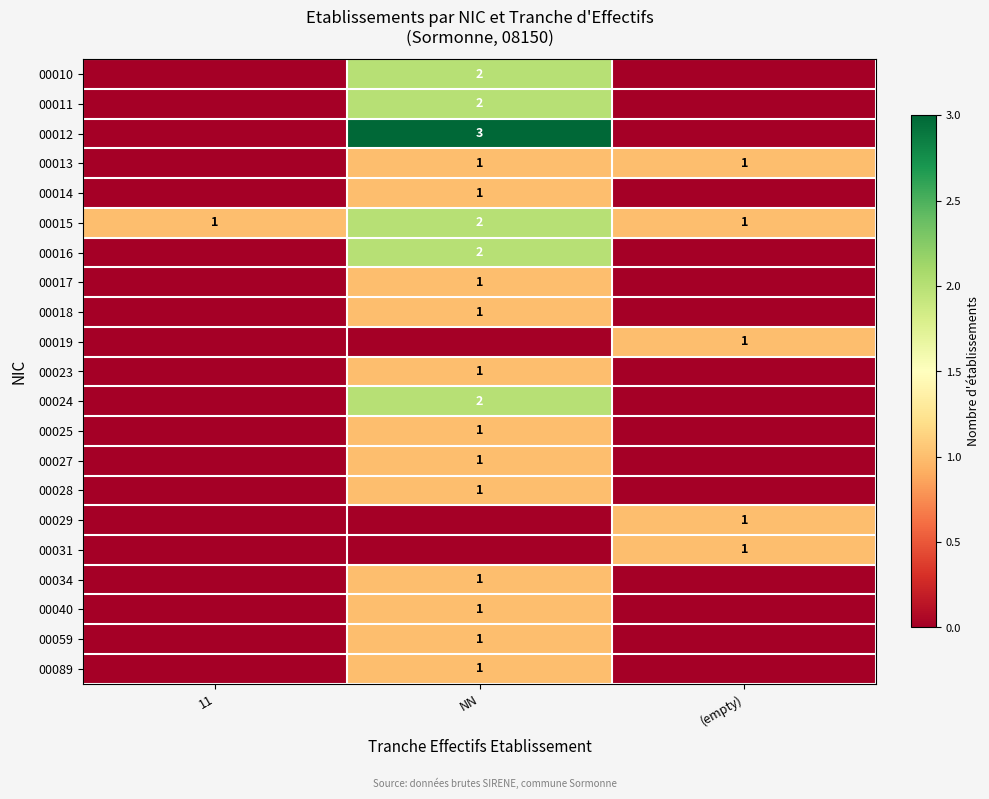

How many categories are shown in the chart?

3